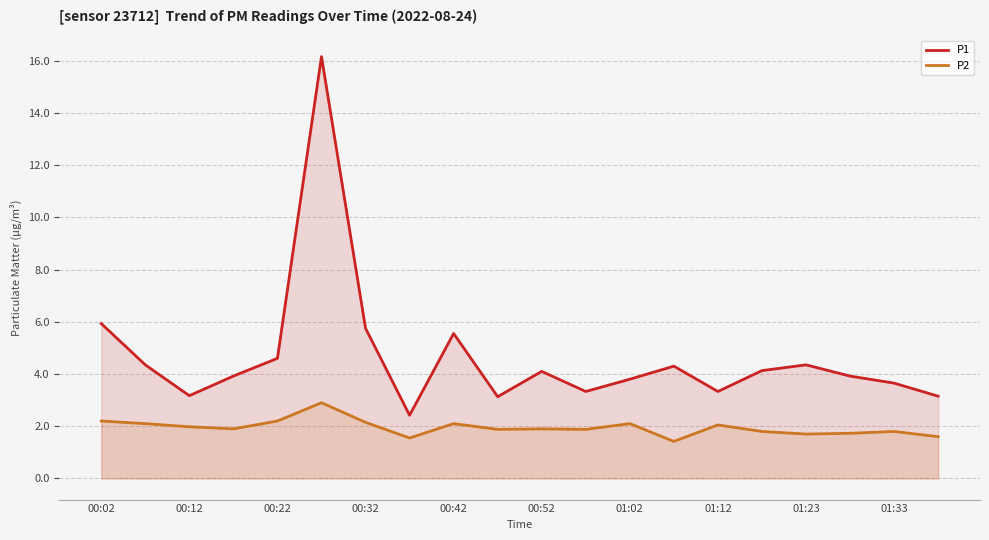

Read the P2 value at 01:23.

1.7